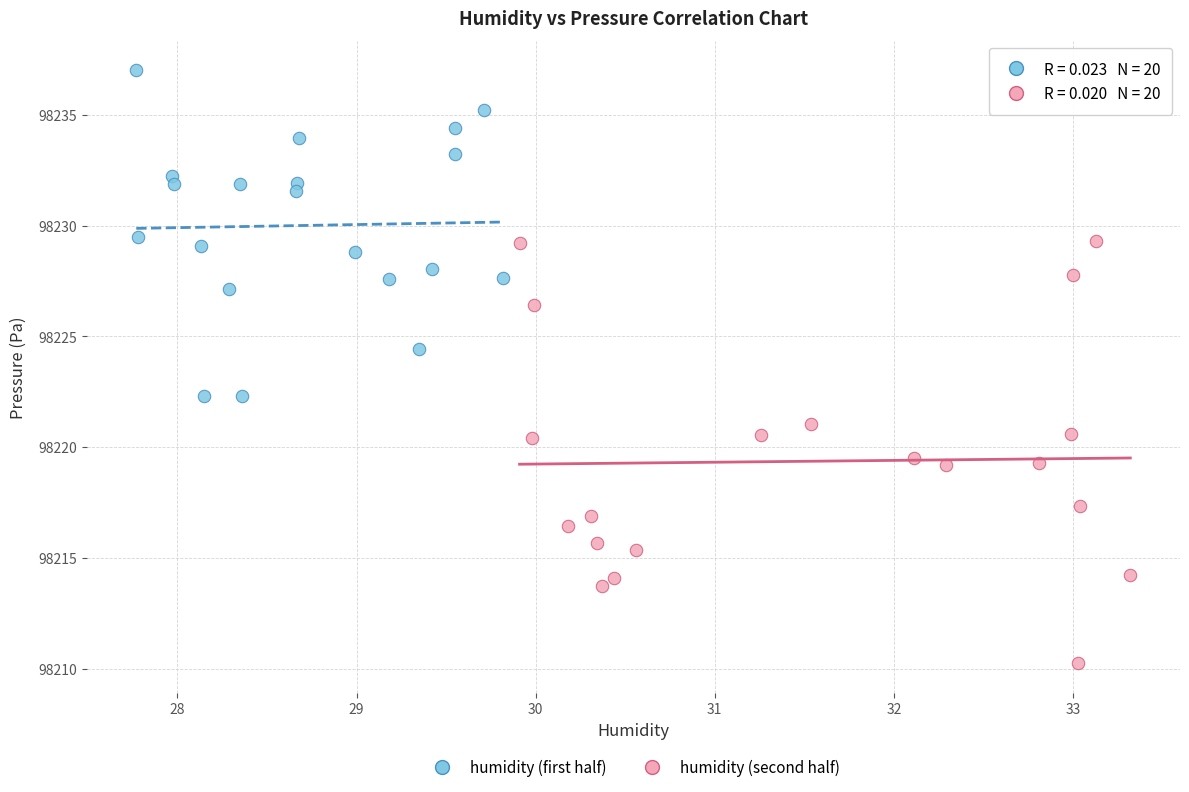

Which series has the widest spread of Y values?

humidity (second half)